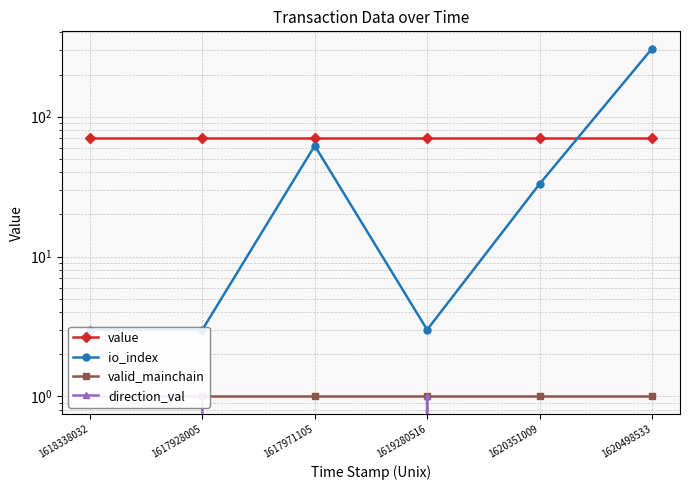

Reading left to right, transcribe all the data shown in this chart.

value: 70.7	70.7	70.7	70.7	70.7	70.7
io_index: 3.0	3.0	62.0	3.0	33.0	306.0
valid_mainchain: 1.0	1.0	1.0	1.0	1.0	1.0
direction_val: 1.0	1.0	-1.0	1.0	-1.0	-1.0